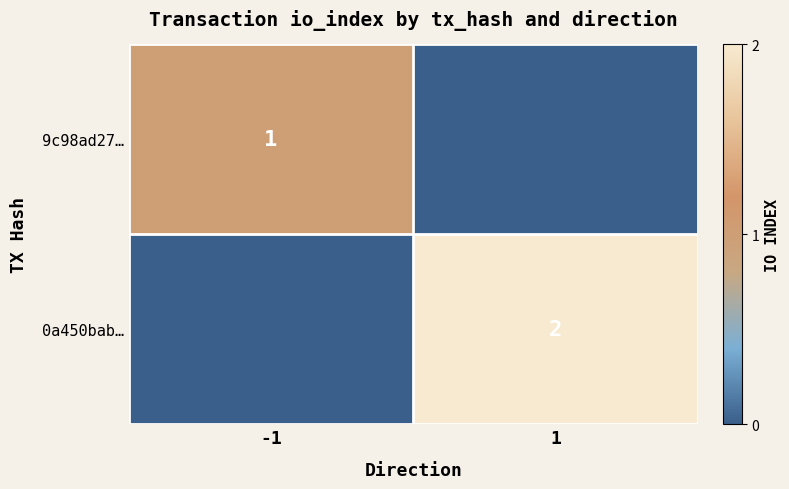

True or false: 9c98ad27… has a value of 1 at -1.

True